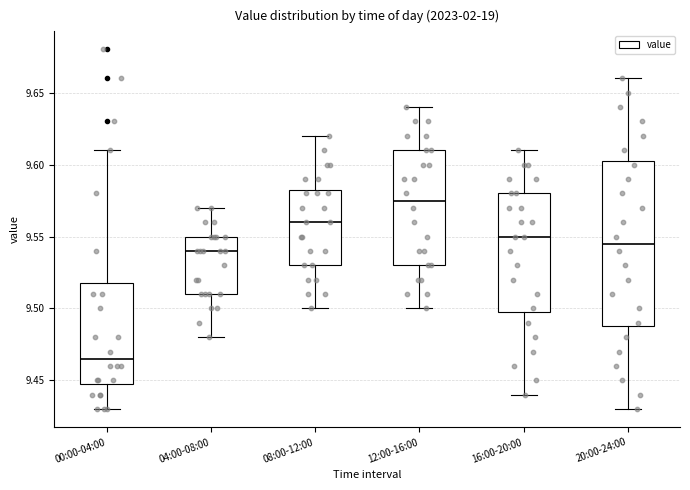

Reading left to right, read every box against the y-axis: the position of its median line, the range the box covers, and the ends of its whiskers. The values are not printed on the chart, so give them approximately, as read against the axis.

00:00-04:00: median 9.465, box 9.450 to 9.520, whiskers 9.430 to 9.610
04:00-08:00: median 9.540, box 9.510 to 9.550, whiskers 9.480 to 9.570
08:00-12:00: median 9.560, box 9.530 to 9.585, whiskers 9.500 to 9.620
12:00-16:00: median 9.575, box 9.530 to 9.610, whiskers 9.500 to 9.640
16:00-20:00: median 9.550, box 9.500 to 9.580, whiskers 9.440 to 9.610
20:00-24:00: median 9.545, box 9.490 to 9.605, whiskers 9.430 to 9.660